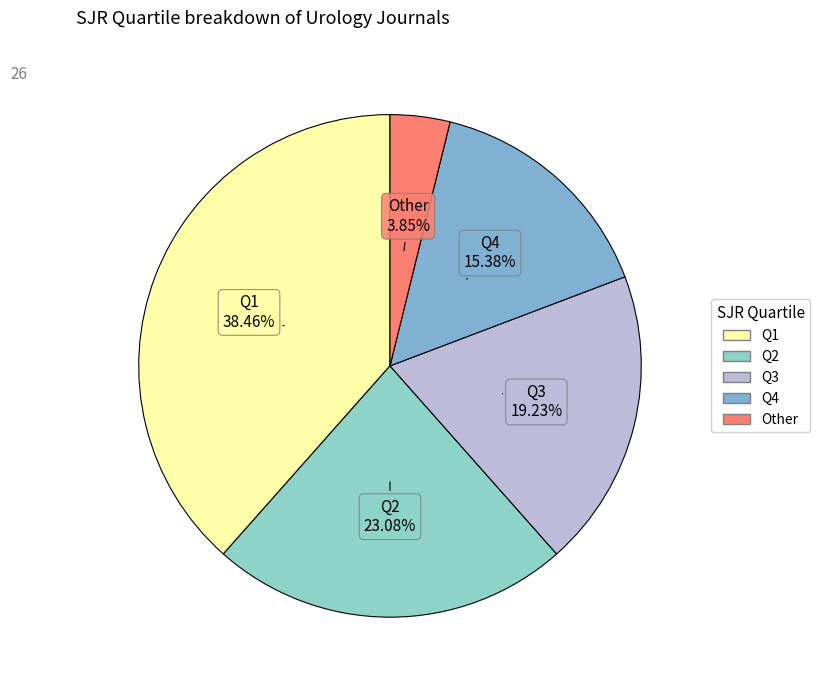

Is Q1 the majority of the pie?

No